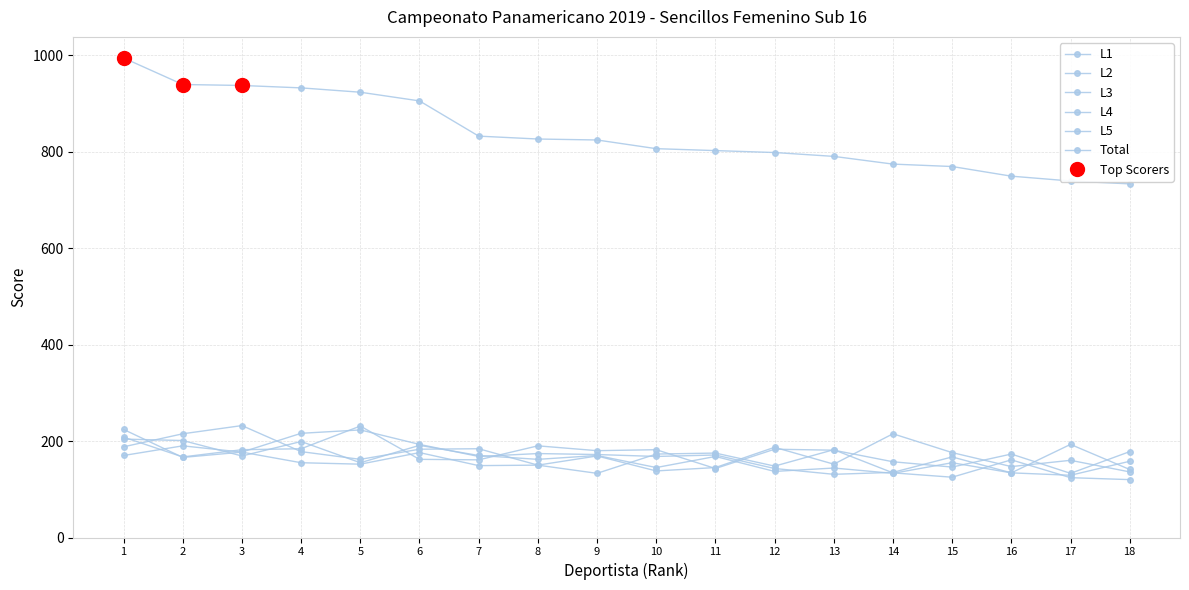

True or false: L3 and Total intersect in this chart.

False